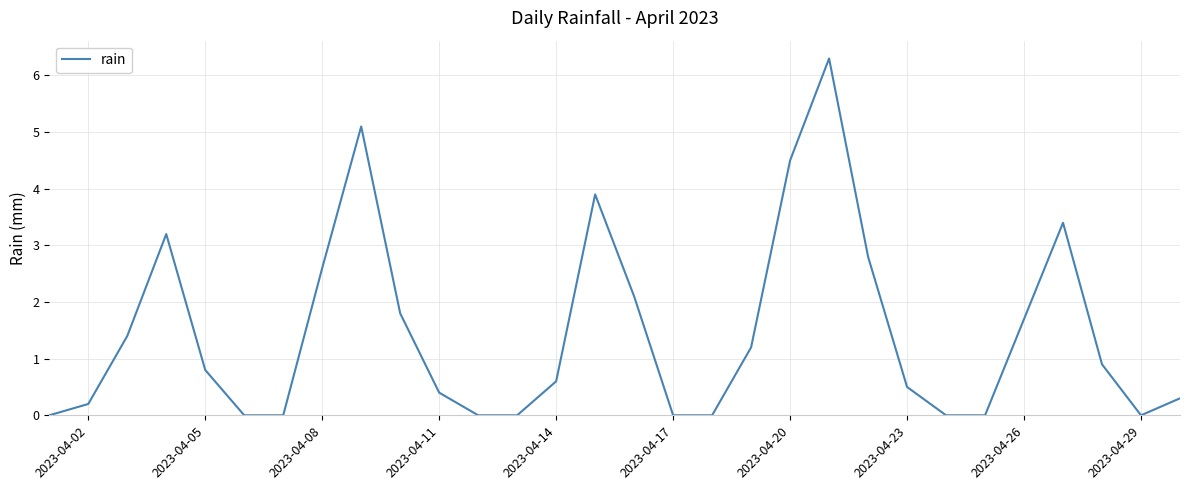

What is the greatest value displayed?

6.3